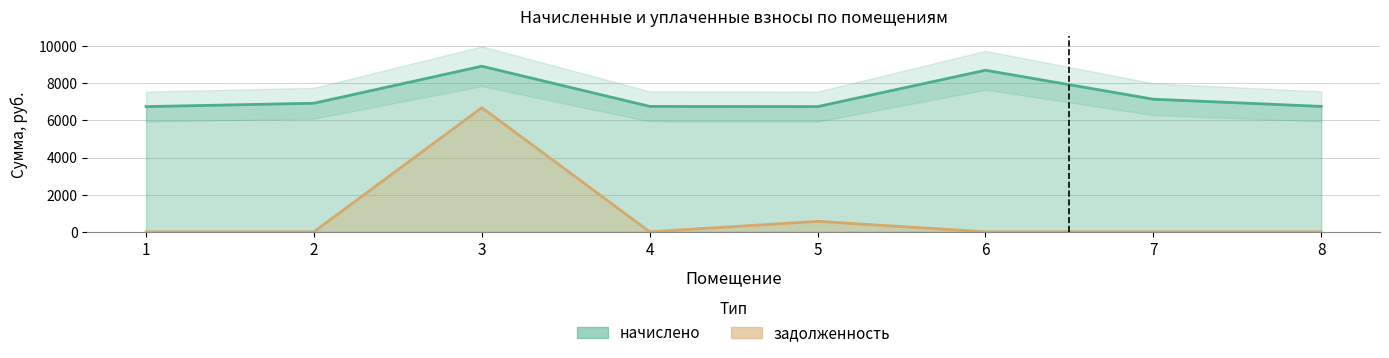

How many values in the начислено series exceed 6923?

4